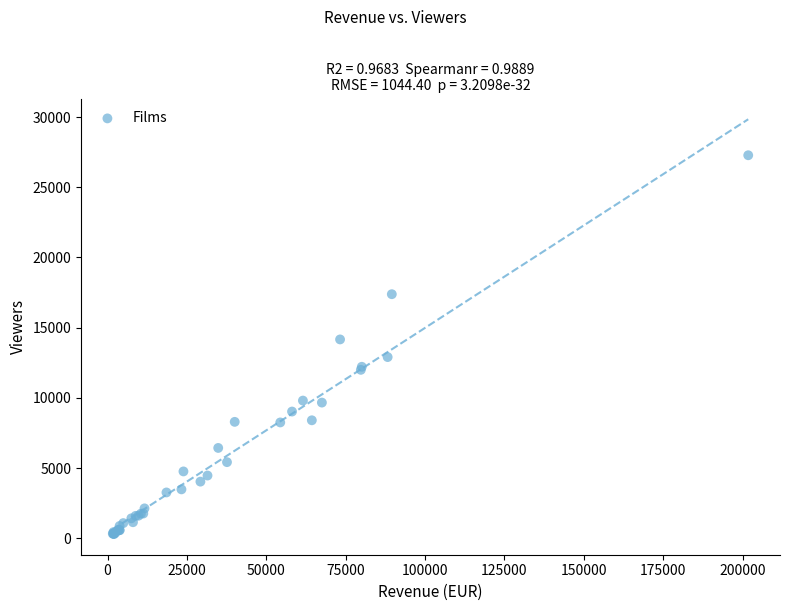

What Y value in the scatter plot is closest to 13790?

14160